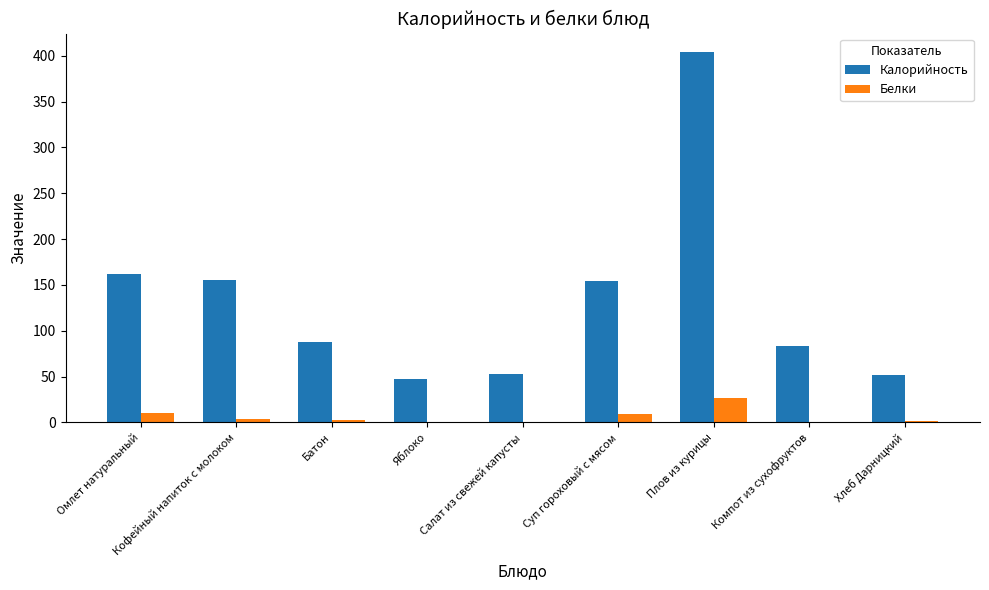

What is the greatest value displayed?

404.0